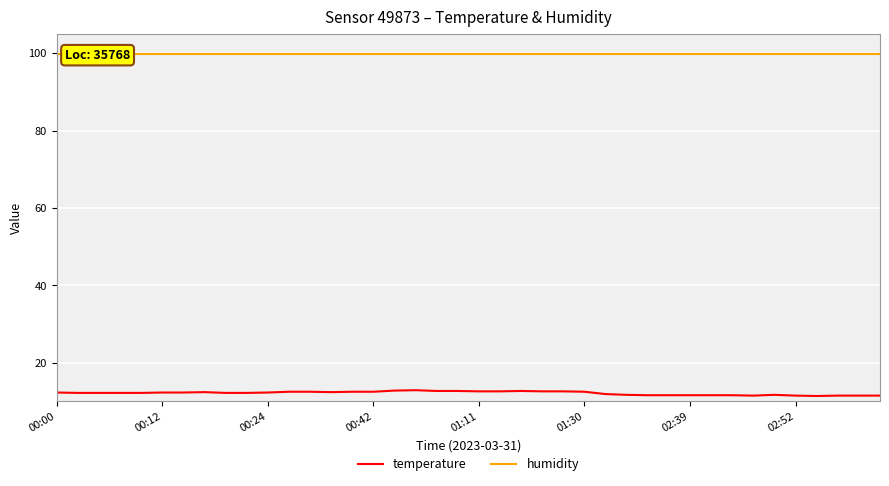

At how many categories does at least one series exceed 96?

40